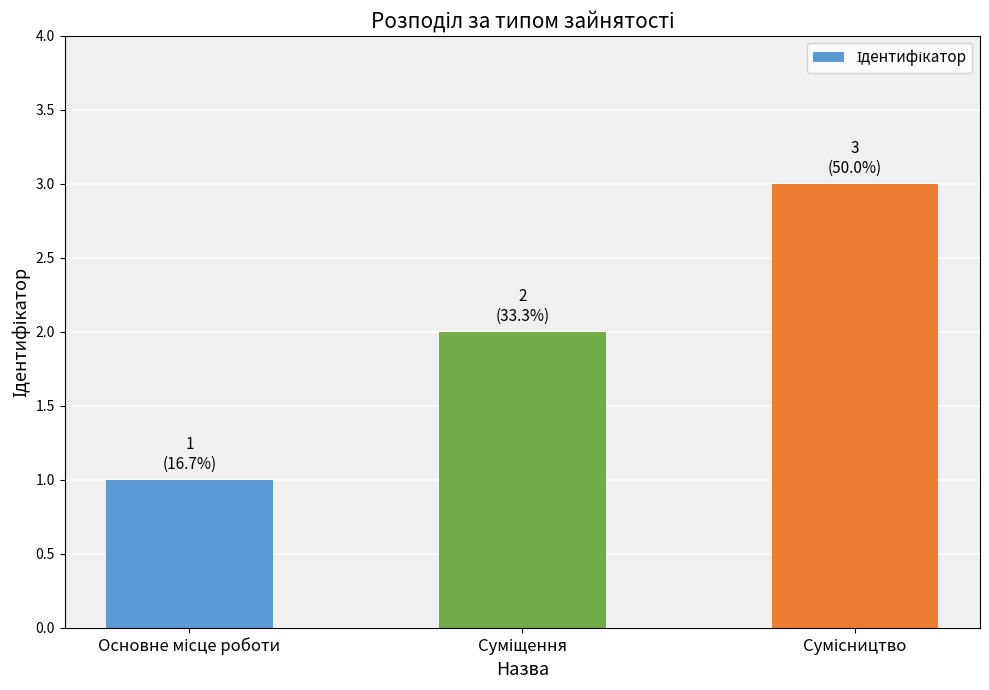

What is the greatest value displayed?

3